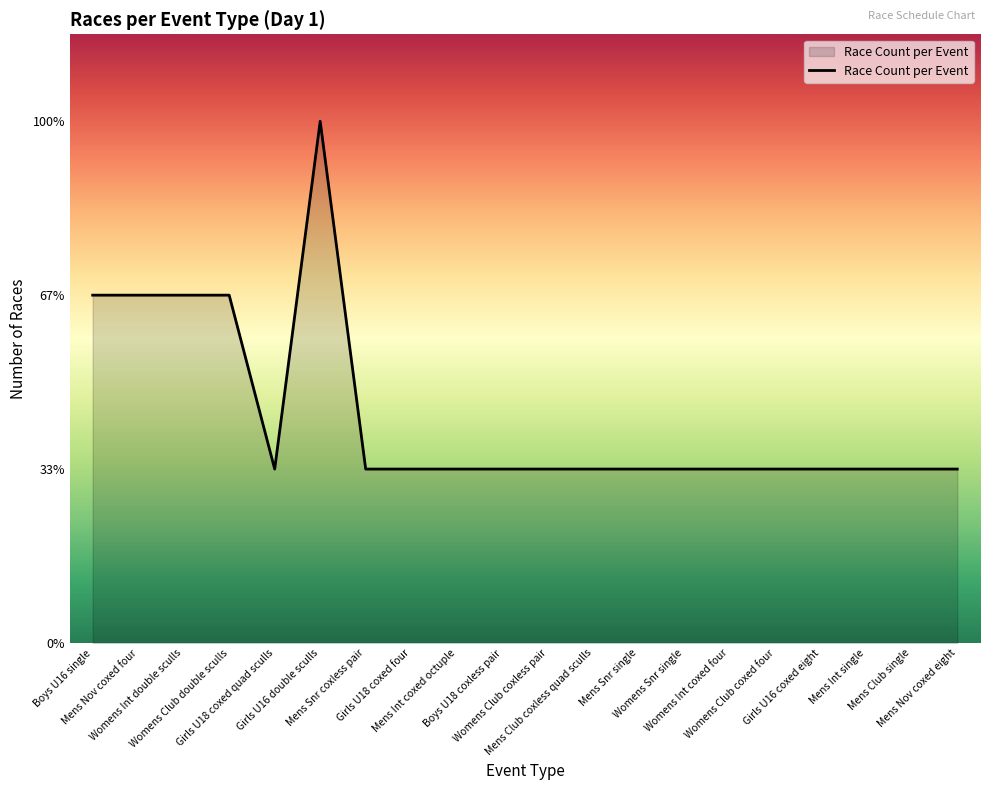

The value at Mens Nov coxed four is 3. True or false?

False